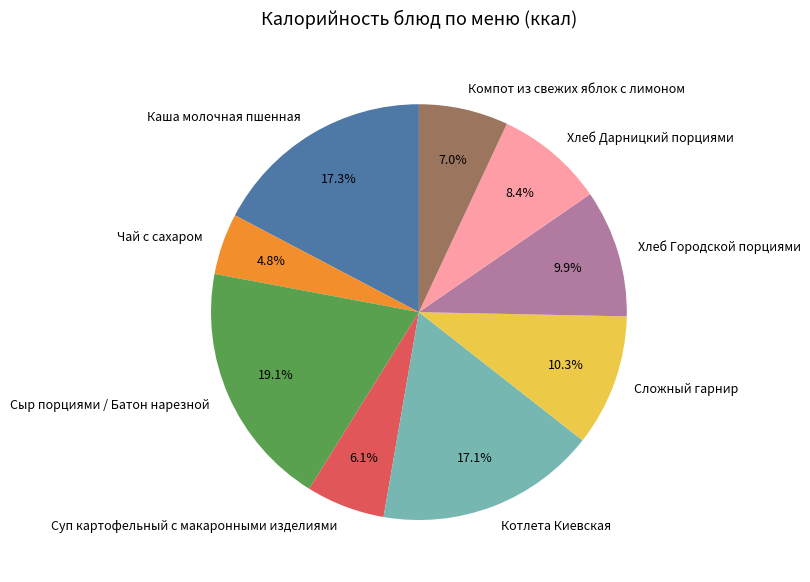

What is the ratio of the value at Сложный гарнир to the value at Хлеб Городской порциями?

1.0